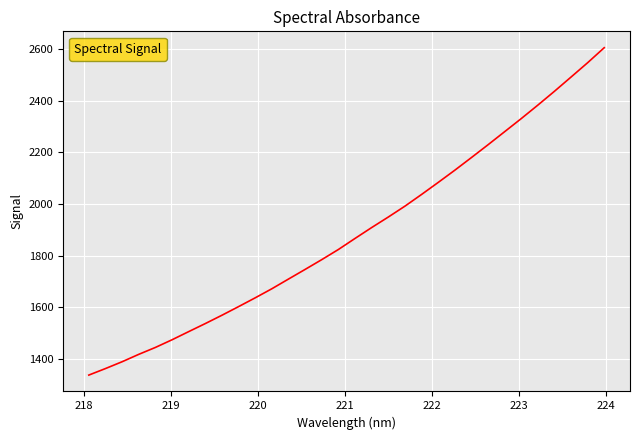

What is the difference between the maximum and minimum values?

1266.4